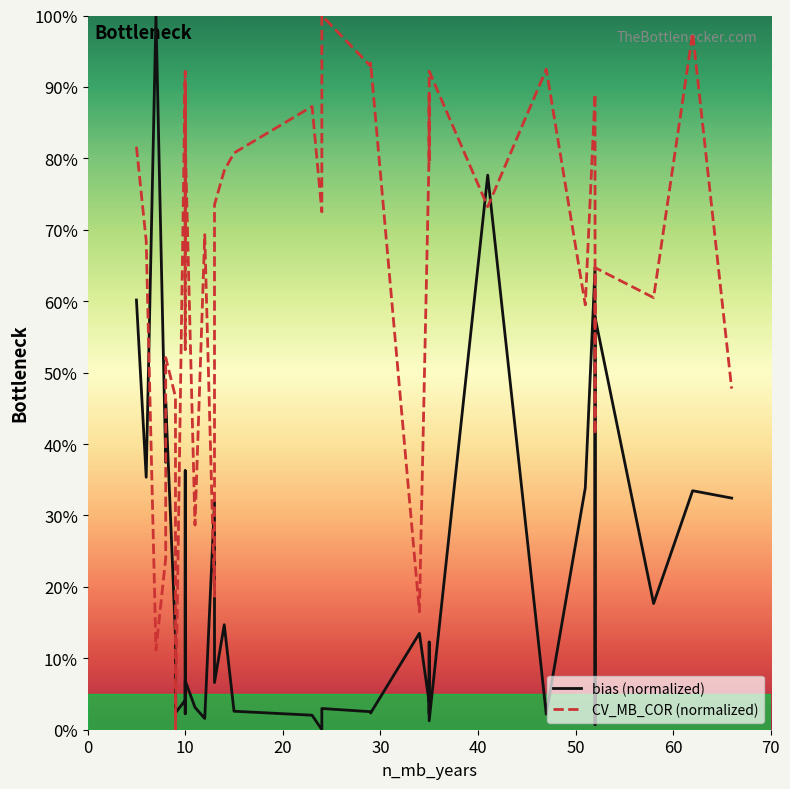

What is the average value of the bias (normalized) series?

20.4